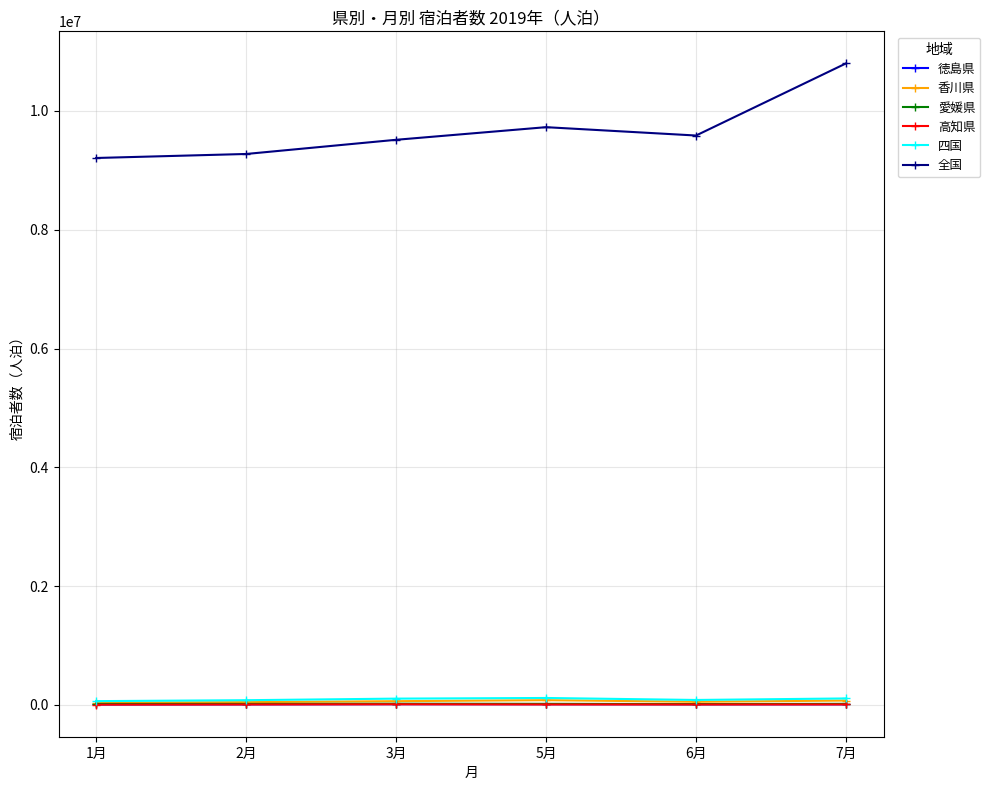

What position from the left is 2月?

2